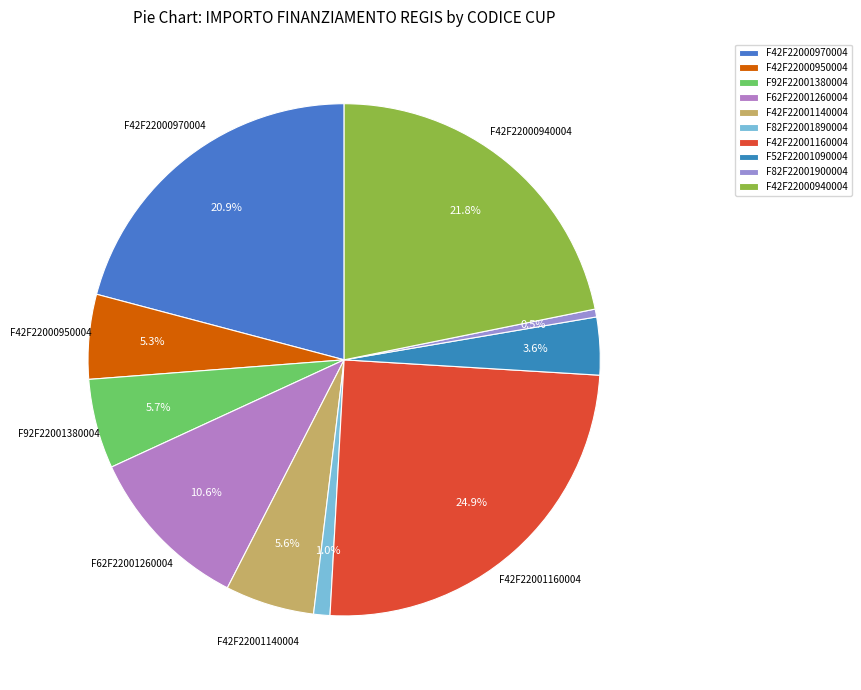

True or false: F42F22000940004 accounts for 22% of the total.

True